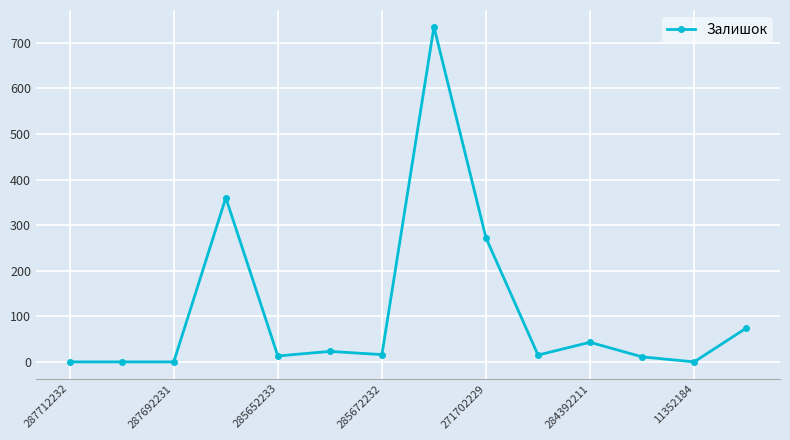

True or false: the data has more than 1 interior local peaks.

True